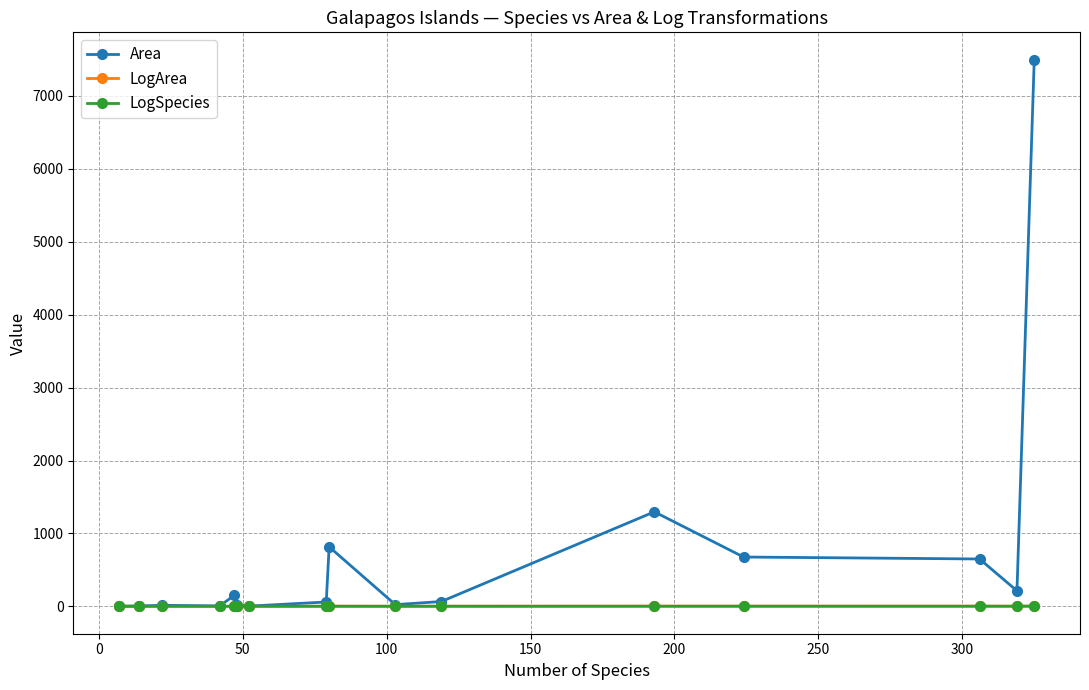

Which series ends up on top after the final intersection of LogSpecies and Area?

Area